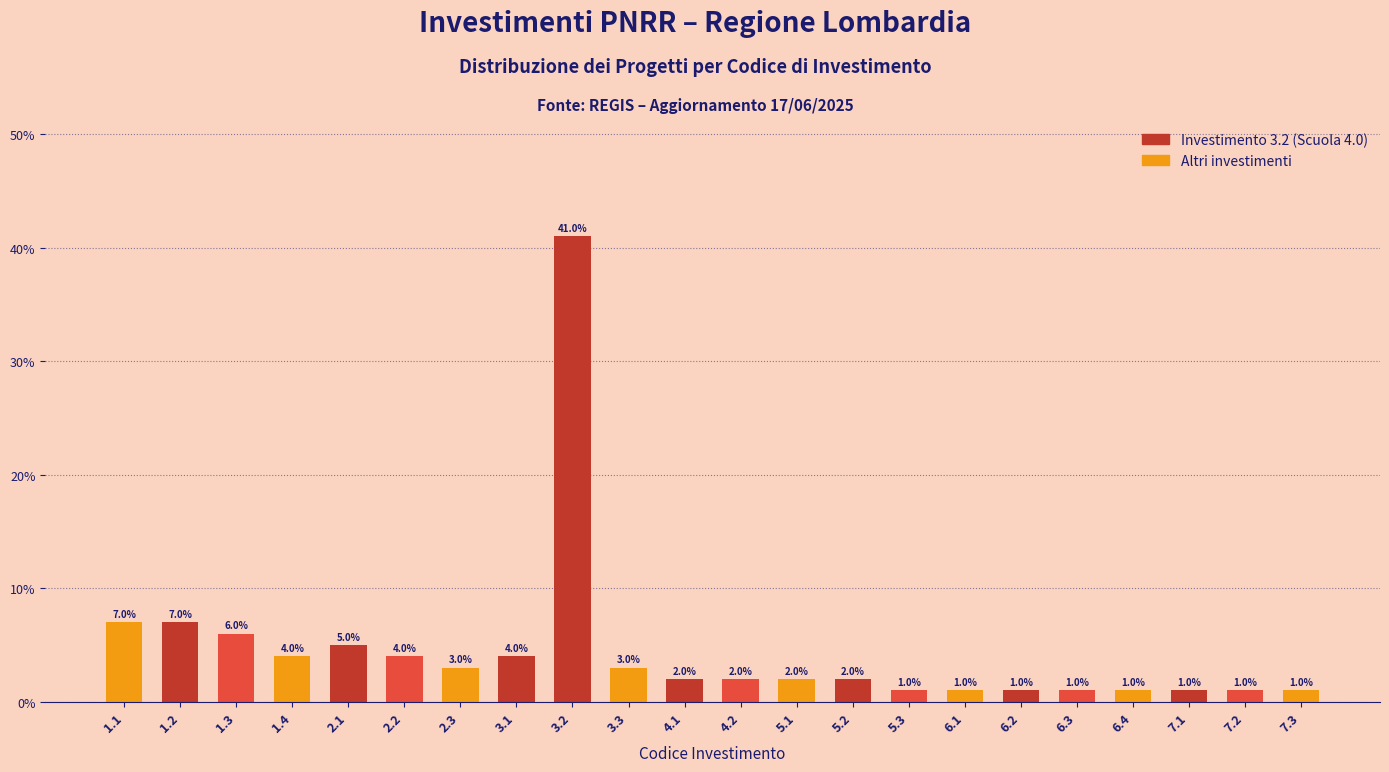

Reading left to right, list all the values displayed in this chart.

7	7	6	4	5	4	3	4	41	3	2	2	2	2	1	1	1	1	1	1	1	1